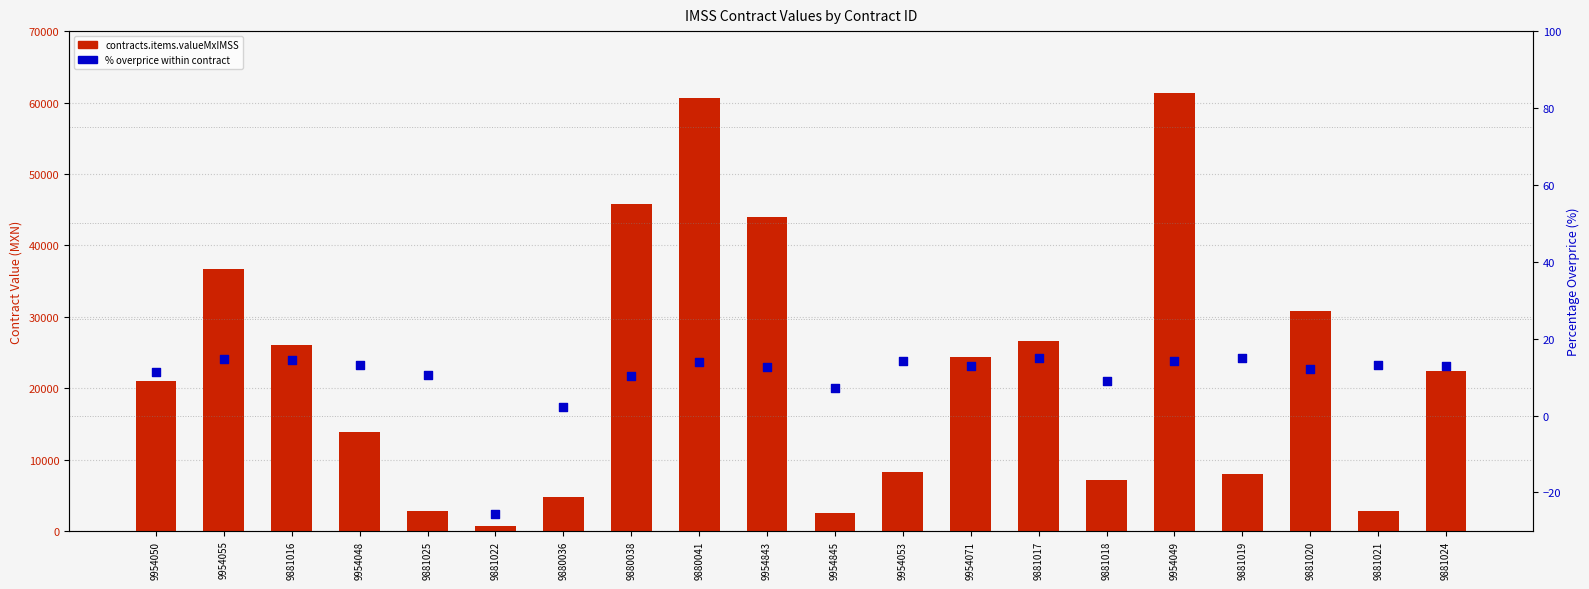

Which series has the widest spread of Y values?

contracts.items.valueMxIMSS